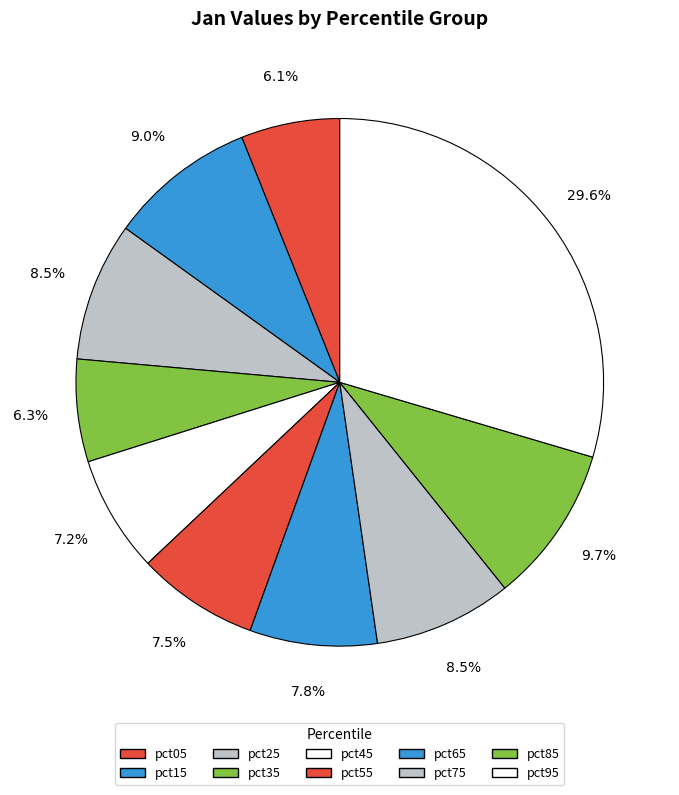

To the nearest percent, what percentage of the pie is pct15?

9%